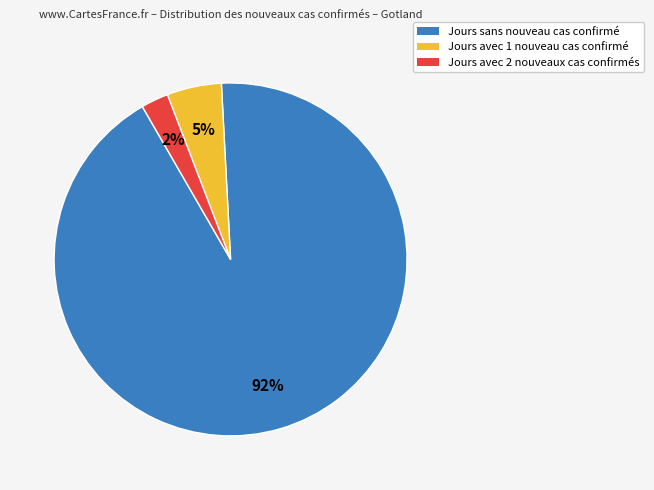

To the nearest percent, what is the average slice percentage?

33%